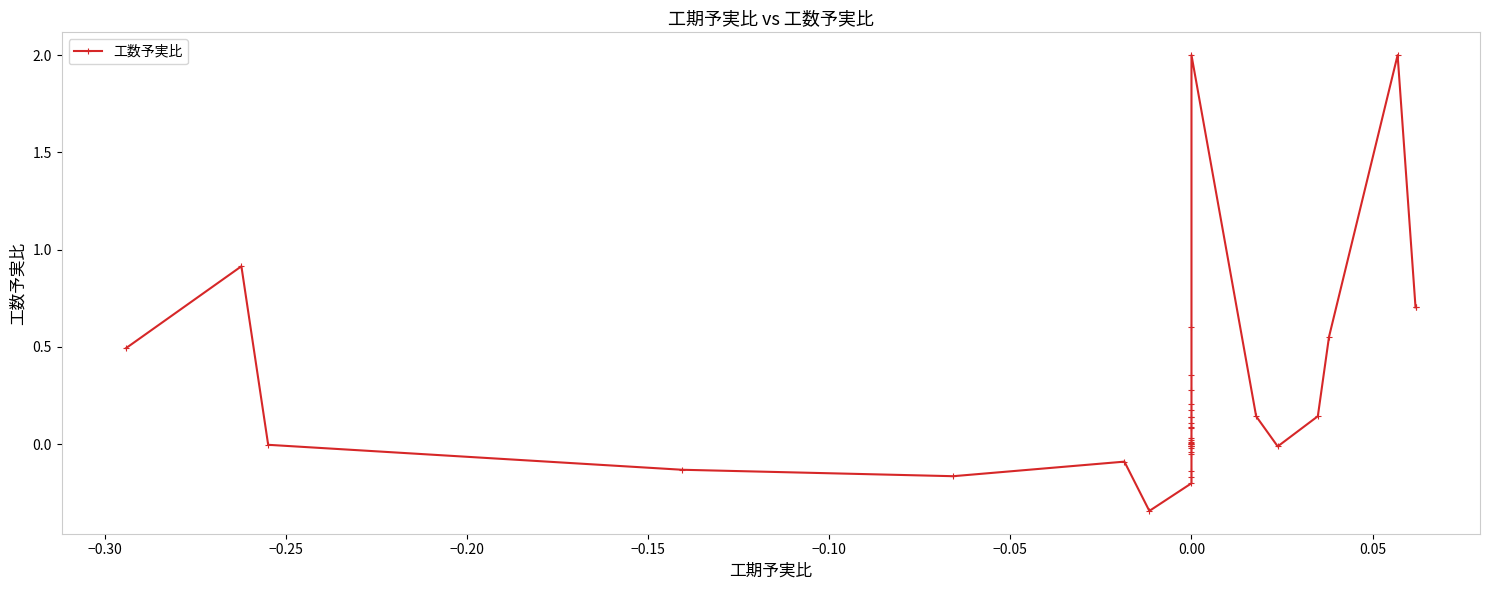

How many lines are shown in the chart?

1